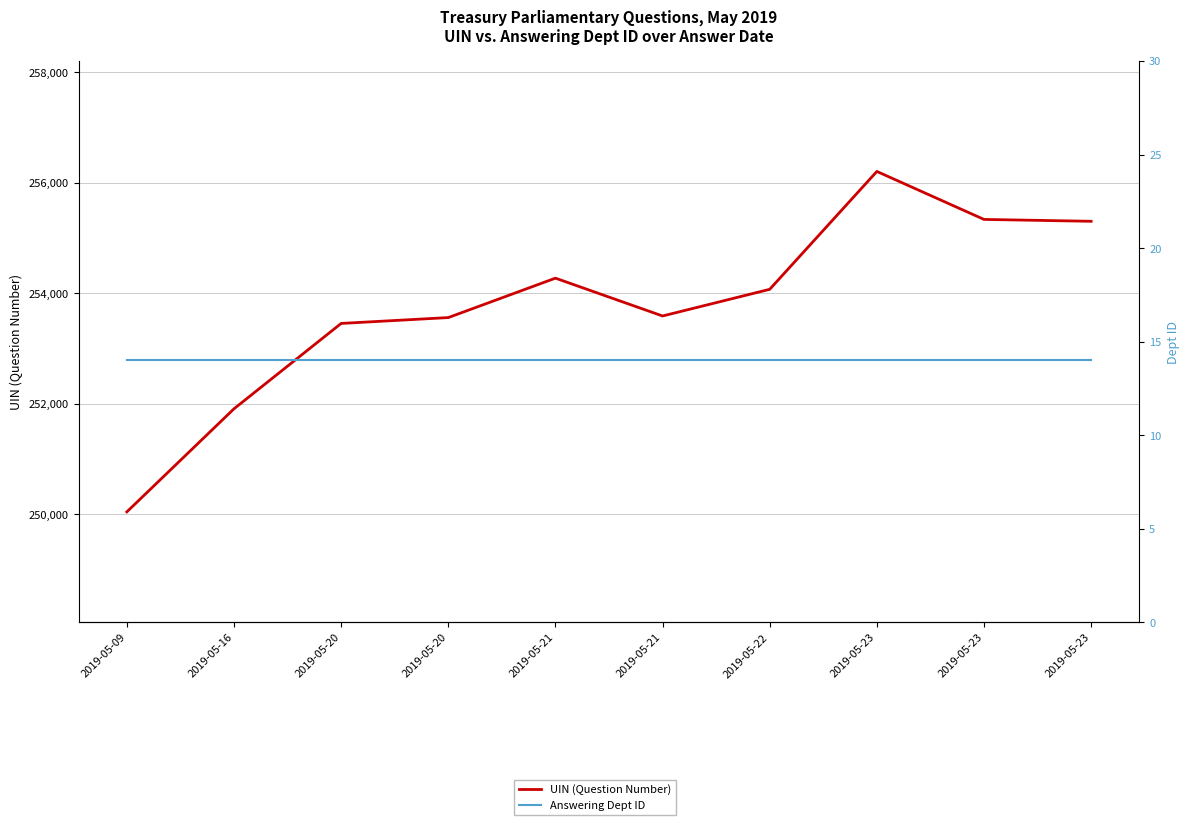

Is this an area chart (filled region under the line)?

No